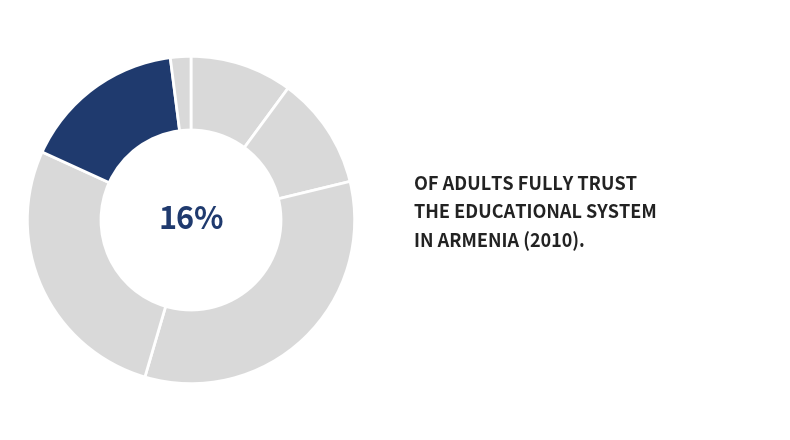

How many segments does this pie chart have?

6